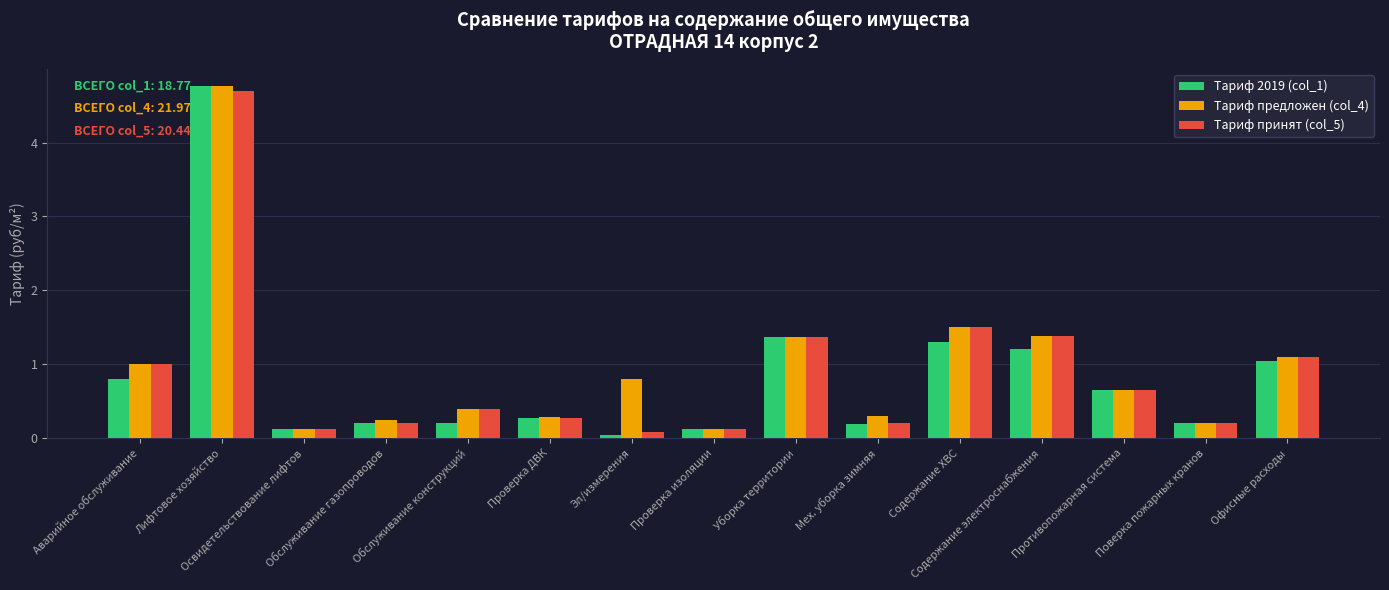

What is the maximum value shown in the chart?

4.8